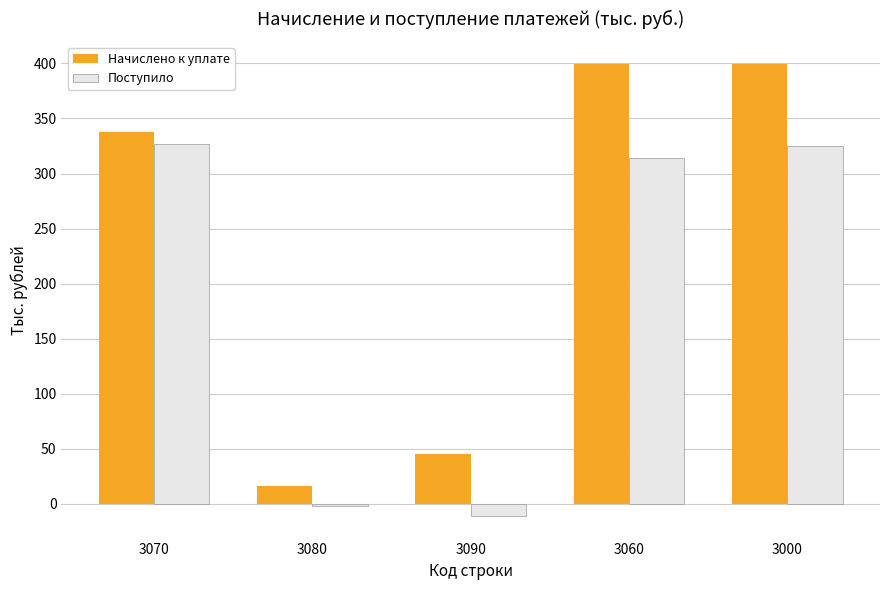

The Поступило series shows 325 at 3000. True or false?

True